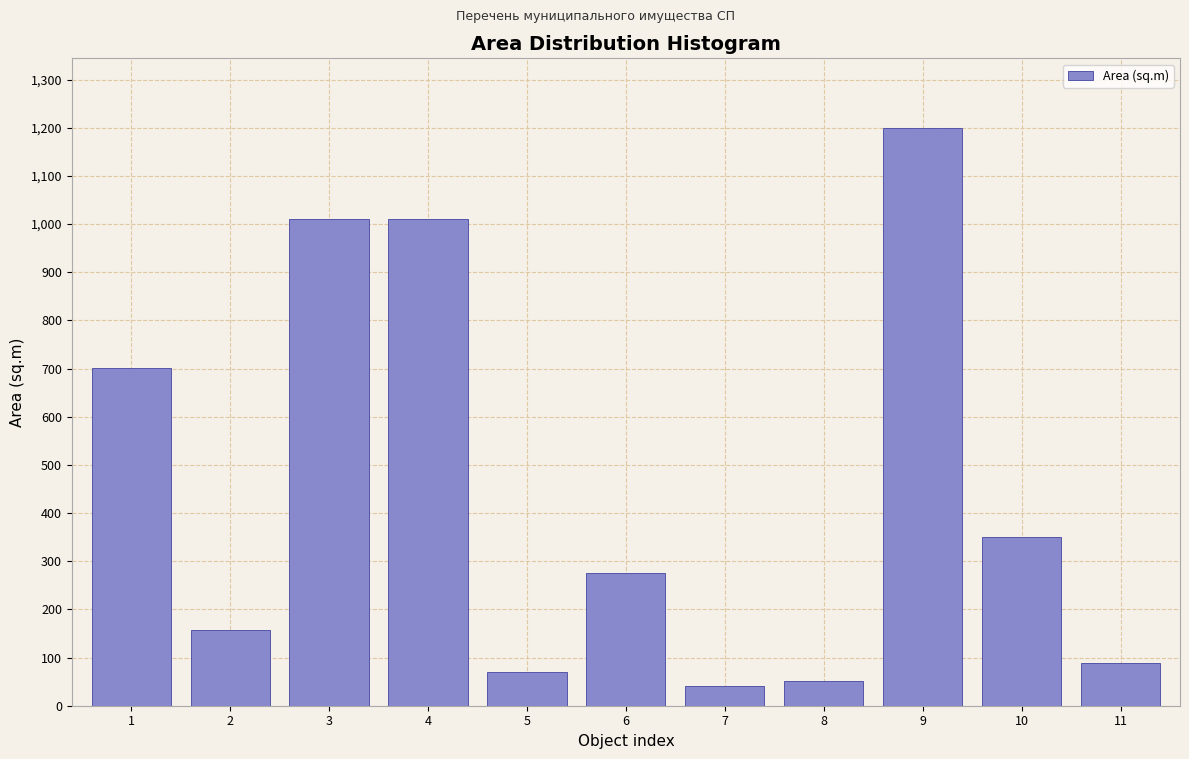

What is the change in value from 4 to 9?

+190.0